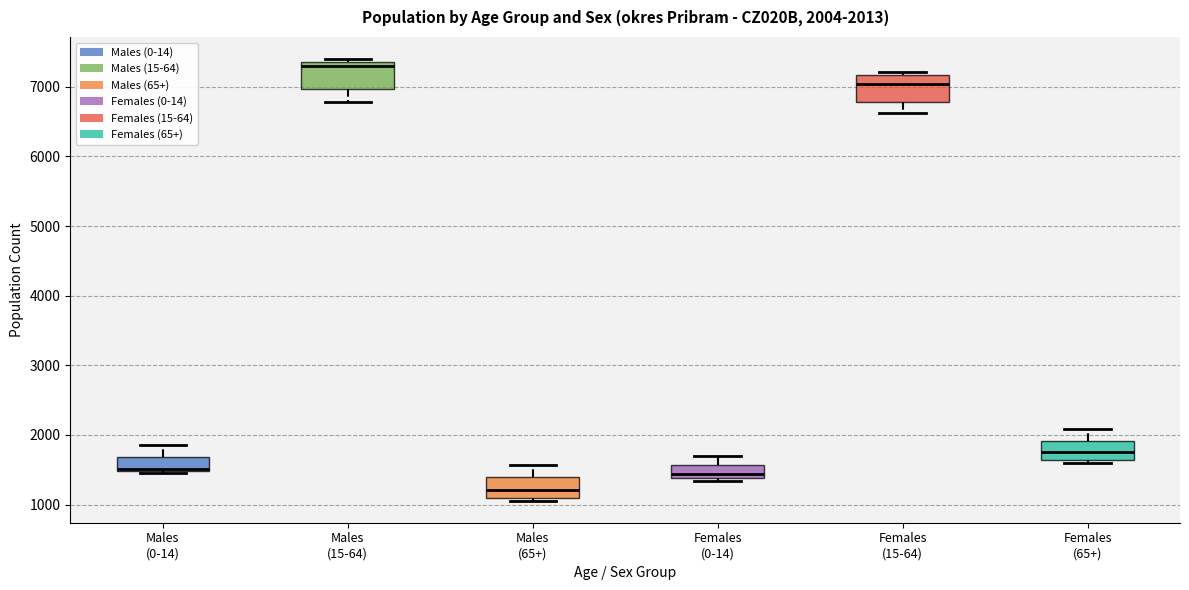

Which box has the highest median line?

Males (15-64)